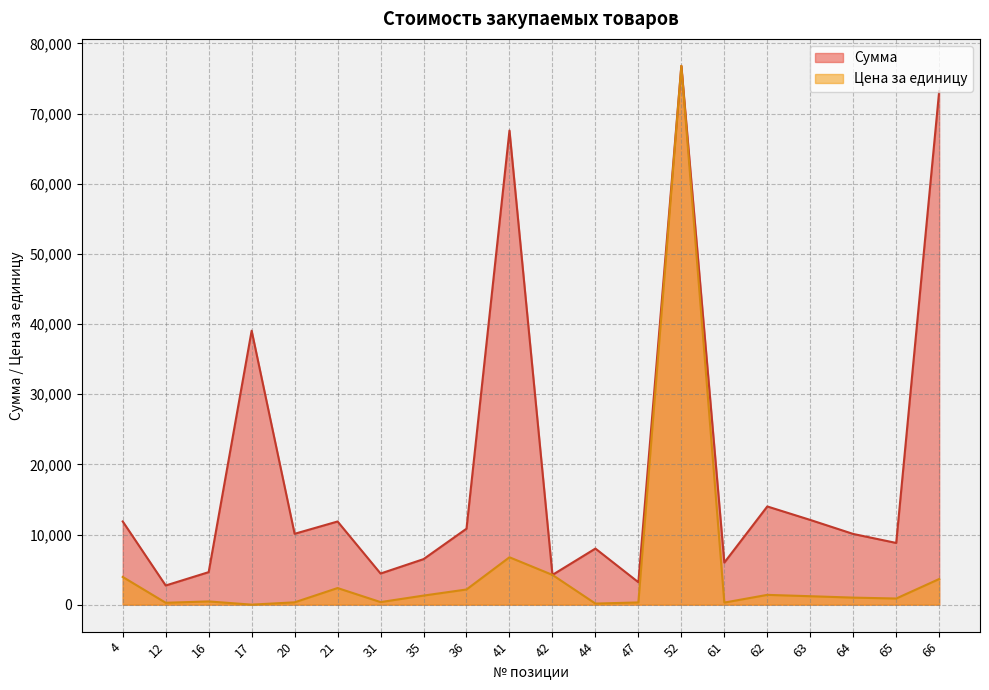

What is the greatest value displayed?

76800.0